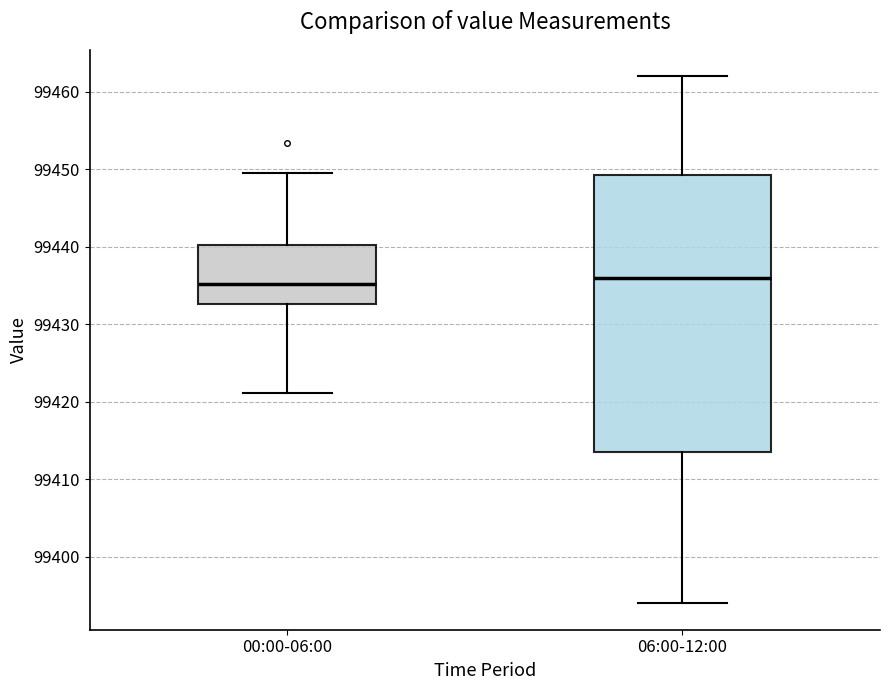

Which box is the tallest, from its lower edge to its upper edge?

06:00-12:00